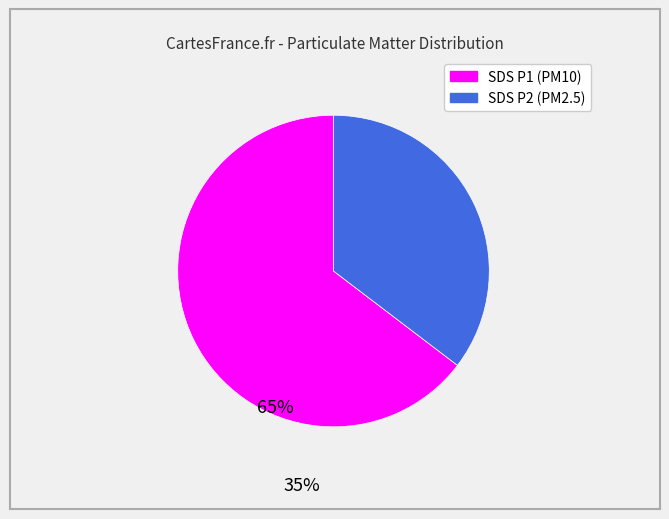

Is there a majority slice in this chart?

Yes